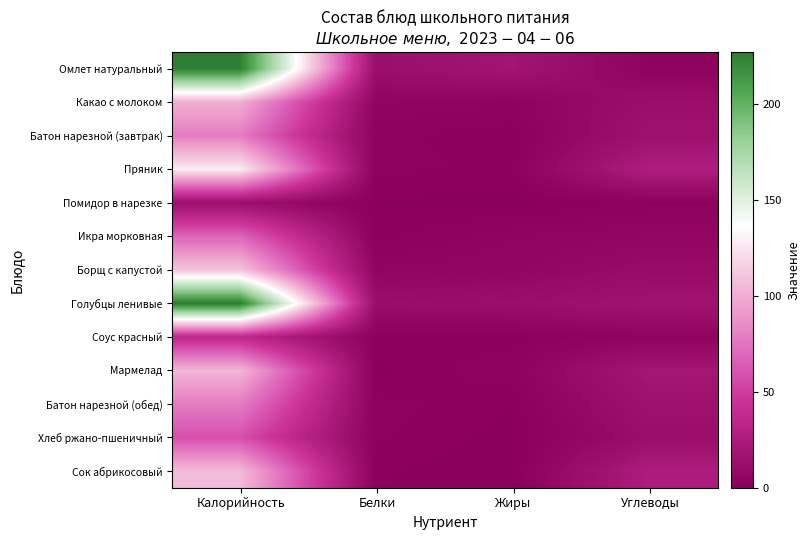

At which category is the sum across all series the highest?

Калорийность